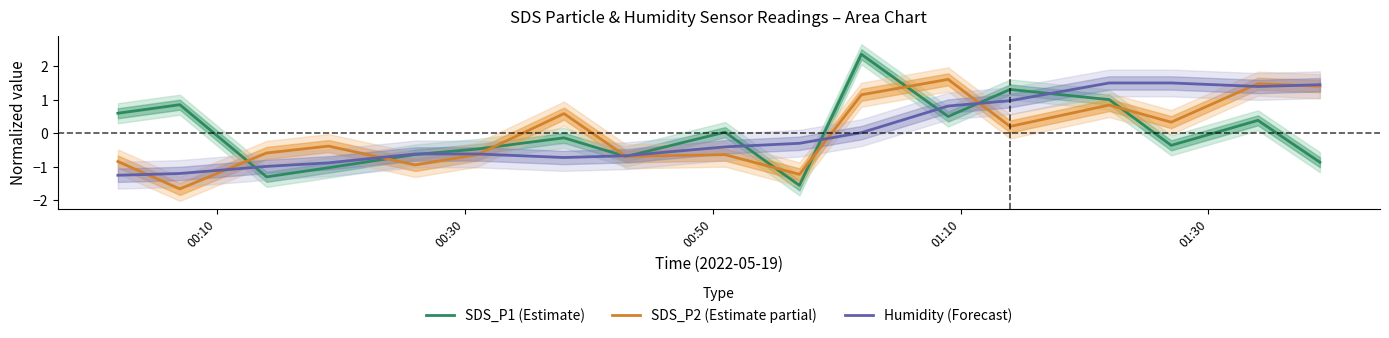

What is the minimum value for Humidity (Forecast)?

-1.3